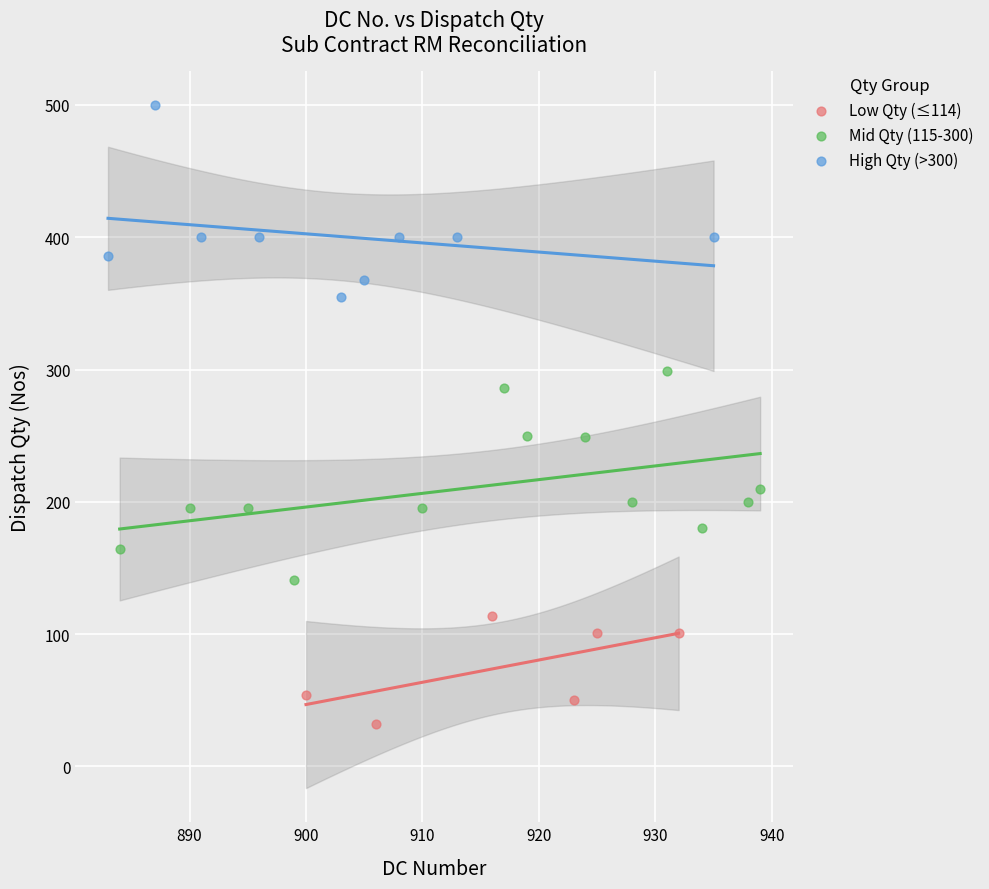

Which series contains the highest Y value?

High Qty (>300)